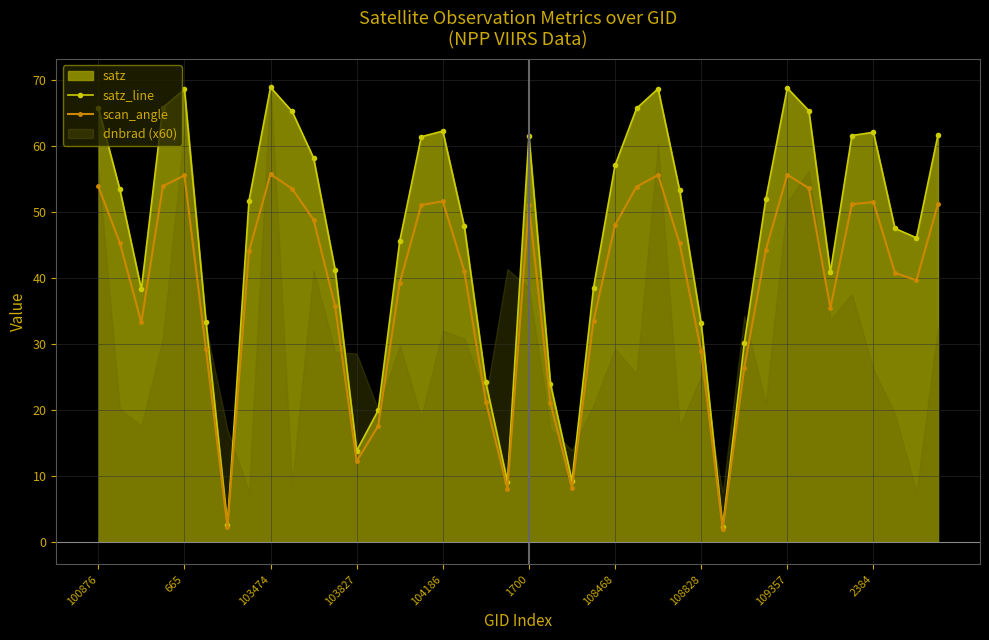

The value of scan_angle at 103474 is 32.4. True or false?

False